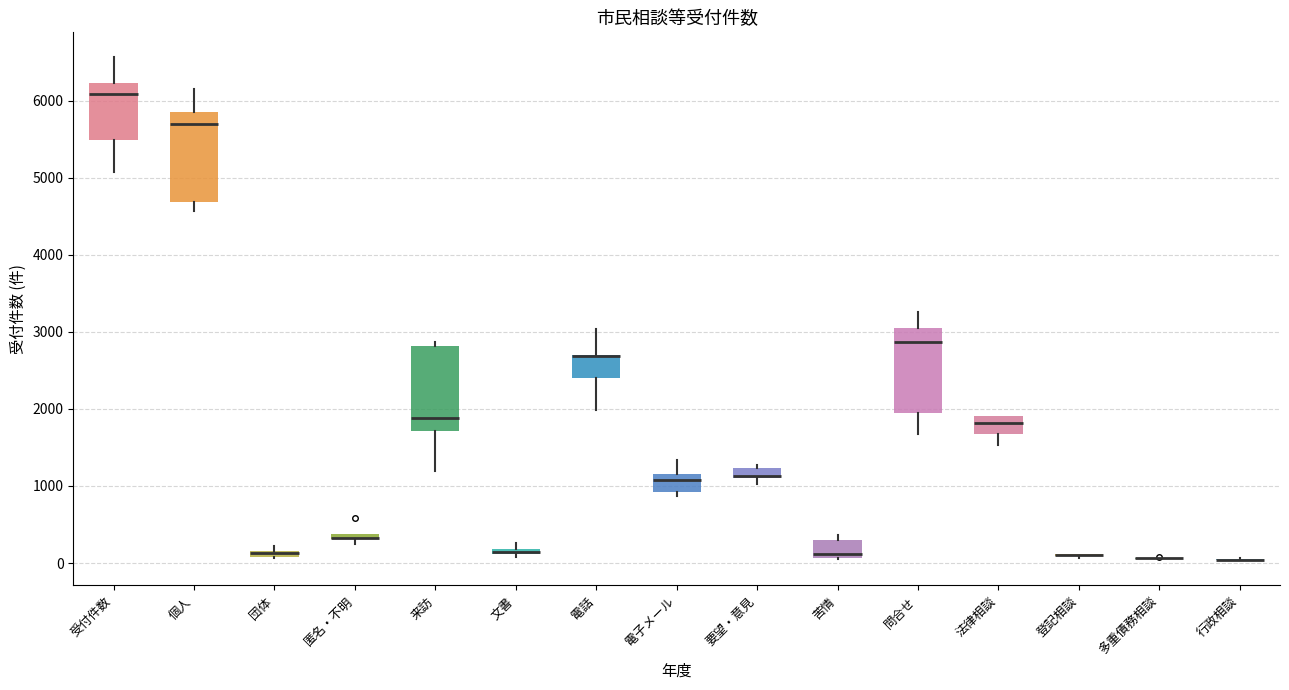

Where is the lower edge of the box for 個人 on the y-axis? The values are not printed on the chart, so give them approximately, as read against the axis.

4700